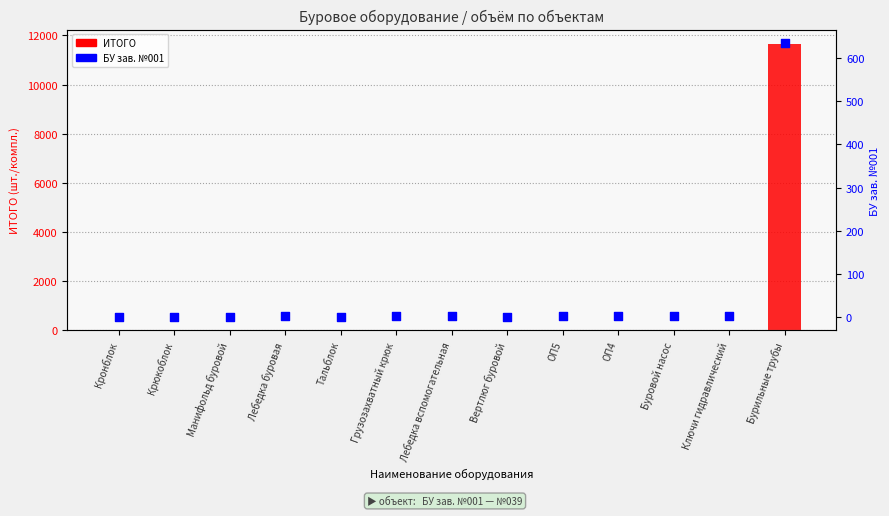

At how many categories does at least one series exceed 5301?

1